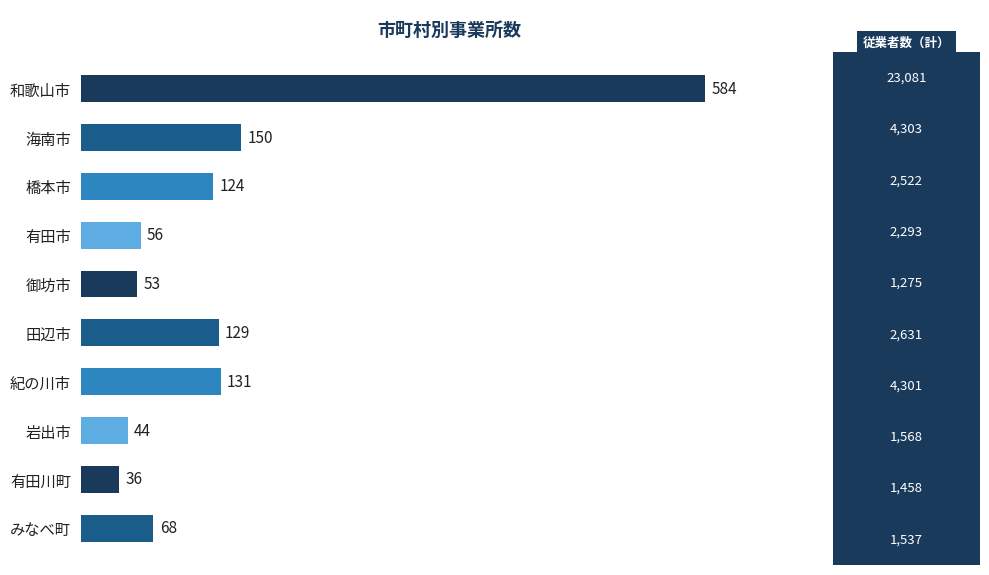

Is it true that the value at 御坊市 is 32?

False